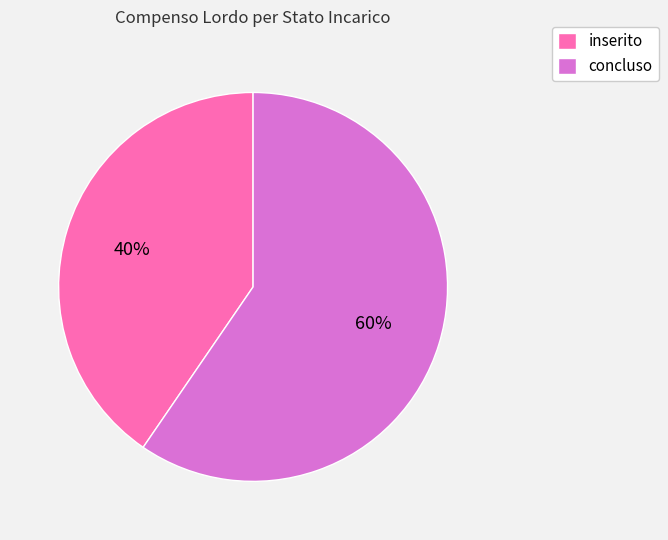

Which category has the biggest portion of the pie?

concluso